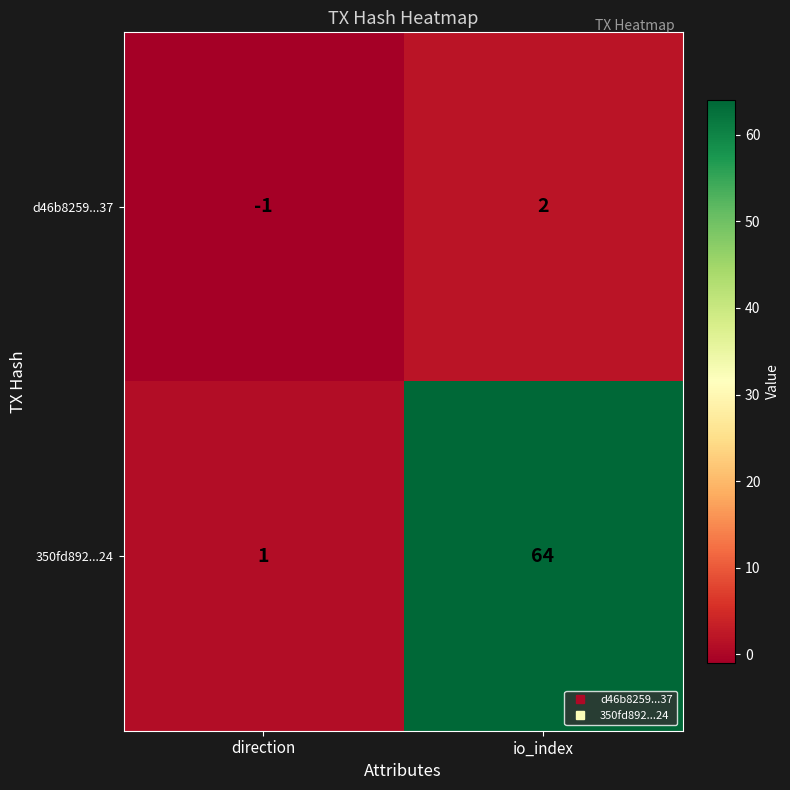

Reading left to right, extract all data points from this chart.

d46b8259...37: direction=-1	io_index=2
350fd892...24: direction=1	io_index=64